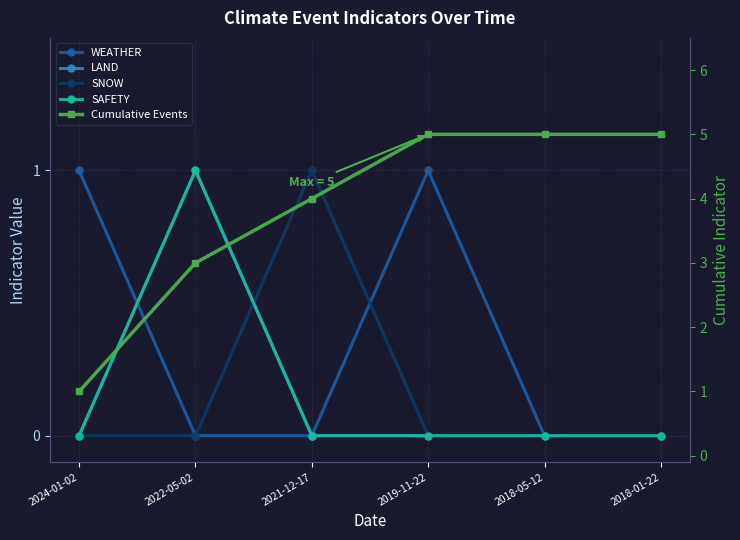

What is the sum of all Cumulative Events values?

23